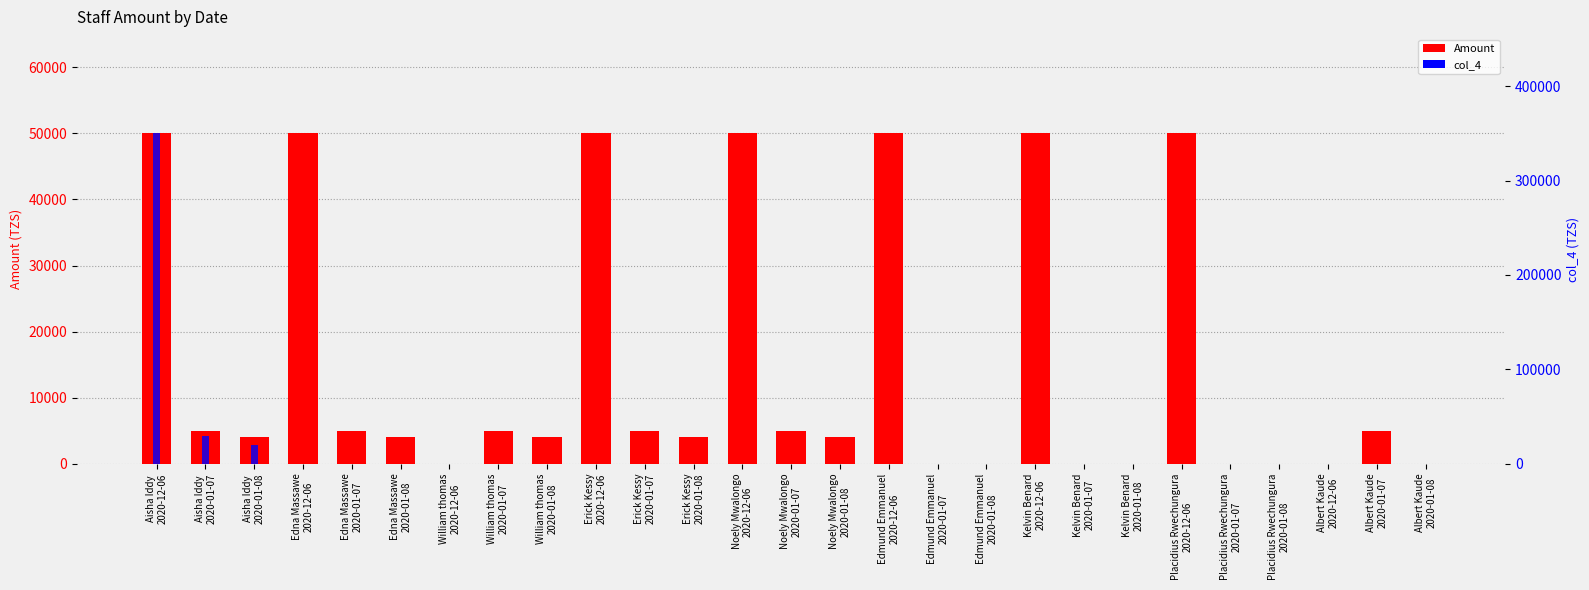

Reading left to right, extract all data points from this chart.

Amount: 50000	5000	4000	50000	5000	4000	0	5000	4000	50000	5000	4000	50000	5000	4000	50000	0	0	50000	0	0	50000	0	0	0	5000	0
col_4: 350000	30000	20000	0	0	0	0	0	0	0	0	0	0	0	0	0	0	0	0	0	0	0	0	0	0	0	0